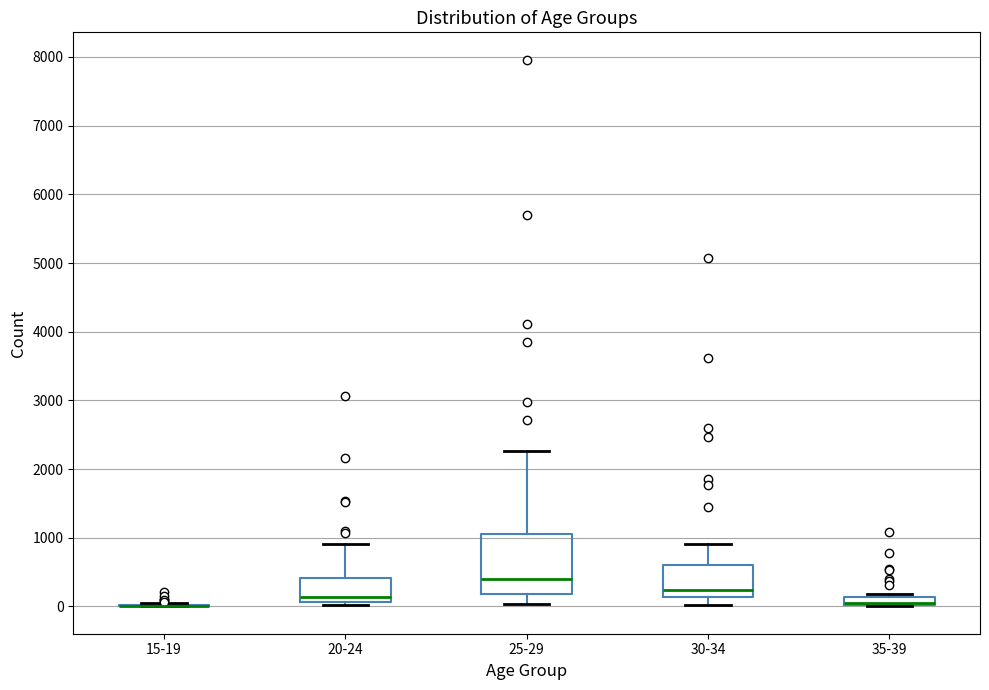

Where is the upper edge of the box for 35-39 on the y-axis? The values are not printed on the chart, so give them approximately, as read against the axis.

100